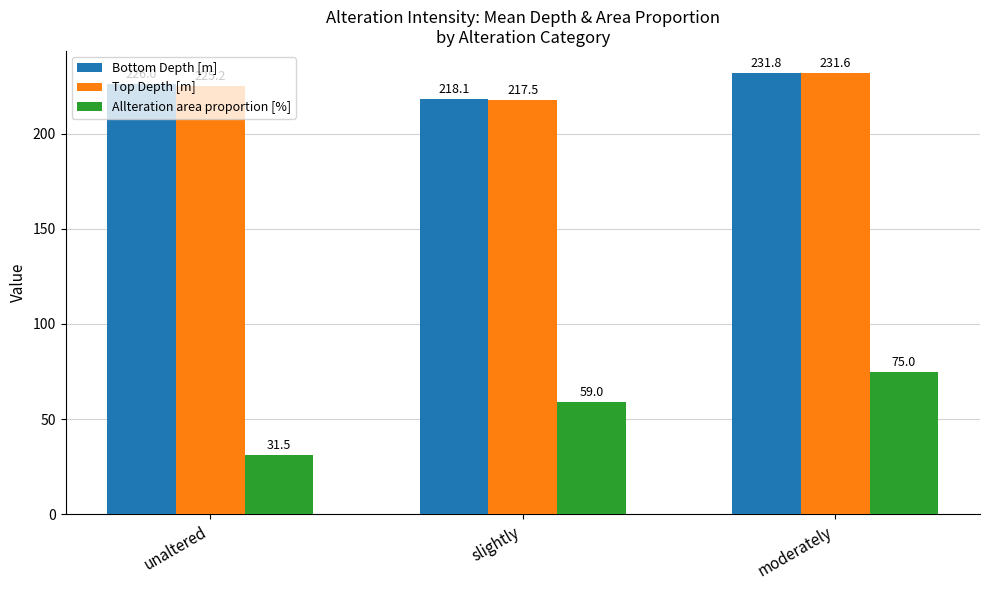

What position from the right is moderately?

1